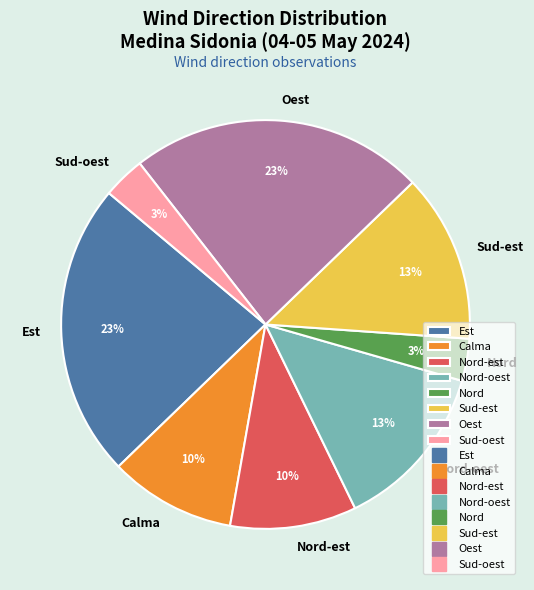

What percentage is the Sud-oest slice, to the nearest percent?

3%